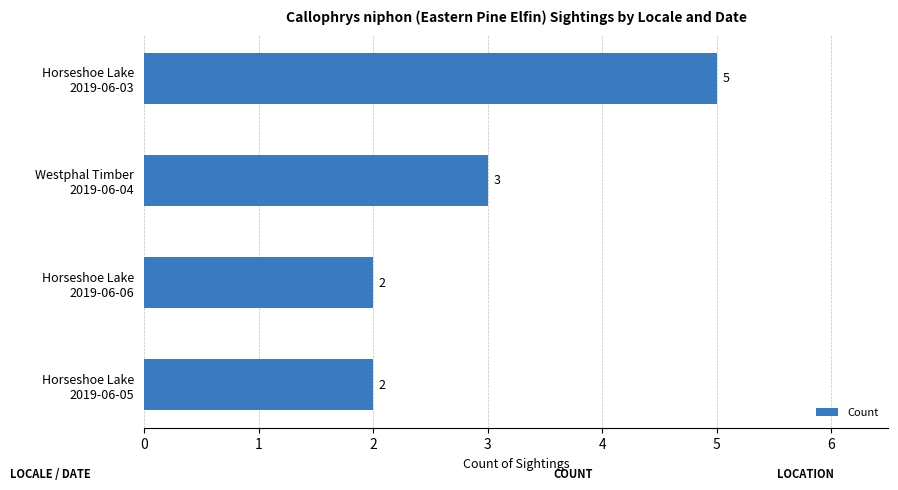

How many data points are less than 3?

2